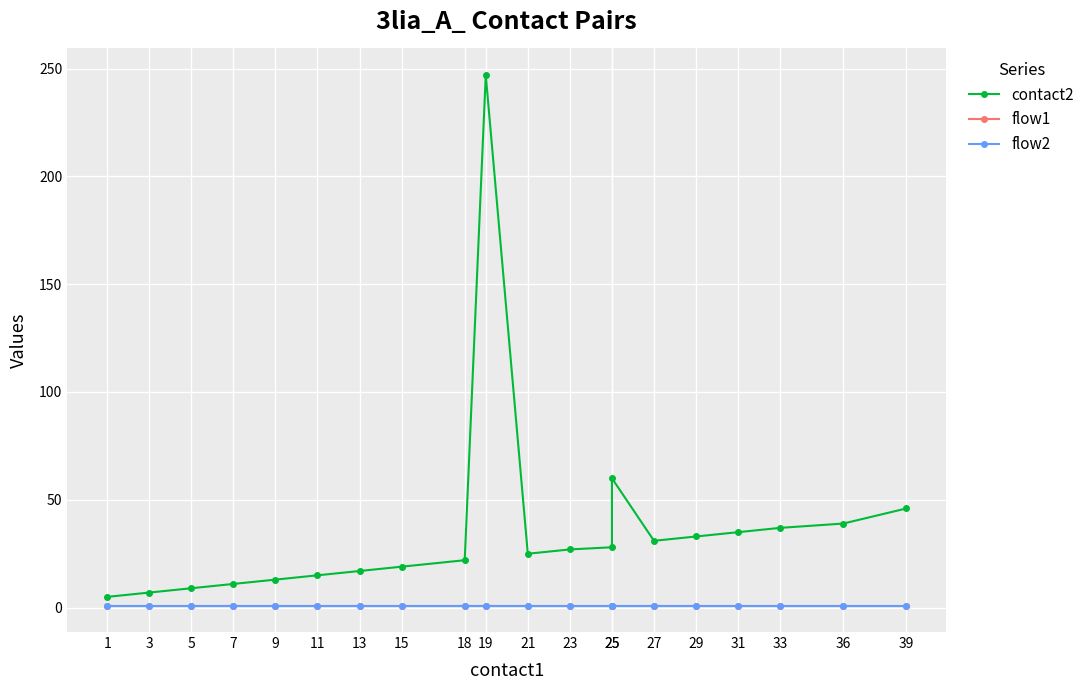

Reading left to right, what are all the values shown in this chart?

contact2: 5	7	9	11	13	15	17	19	22	247	25	27	28	60	31	33	35	37	39	46
flow1: 1	1	1	1	1	1	1	1	1	1	1	1	1	1	1	1	1	1	1	1
flow2: 1	1	1	1	1	1	1	1	1	1	1	1	1	1	1	1	1	1	1	1